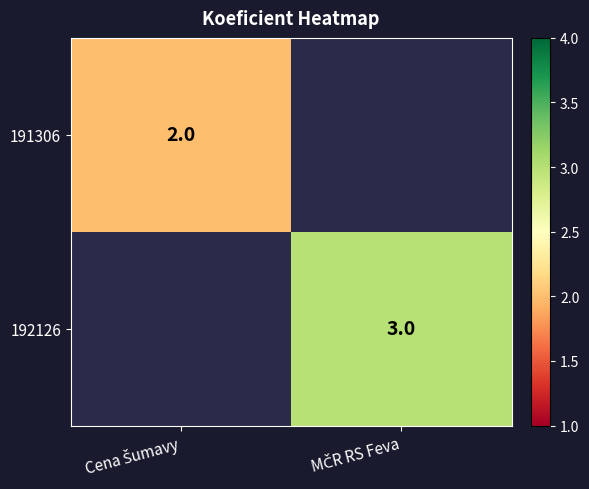

Is it true that 191306 equals 1.0 at Cena Šumavy?

False